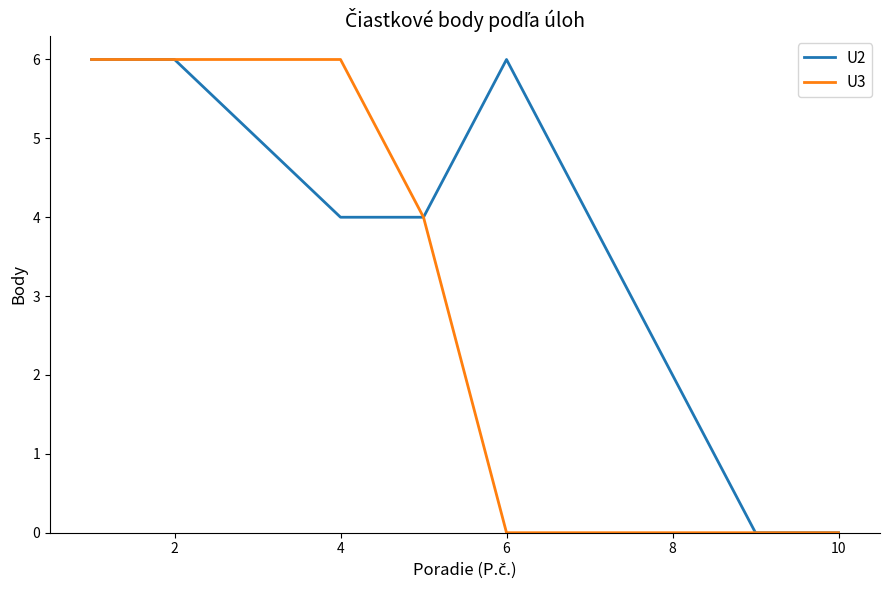

Which series has the largest total across all categories?

U2